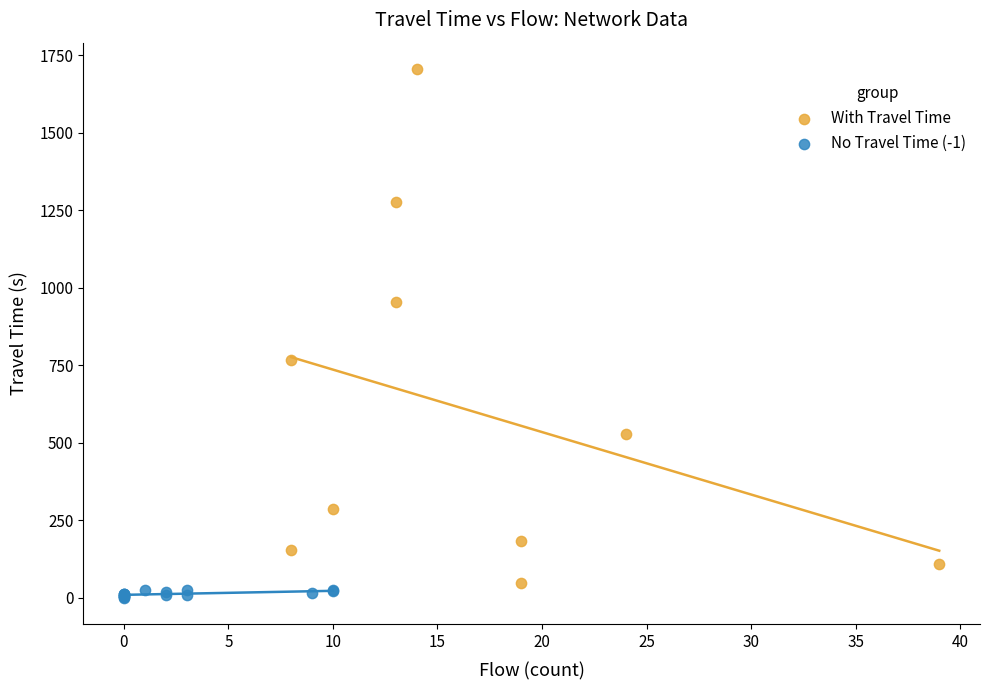

Which series reaches the maximum Y coordinate?

With Travel Time